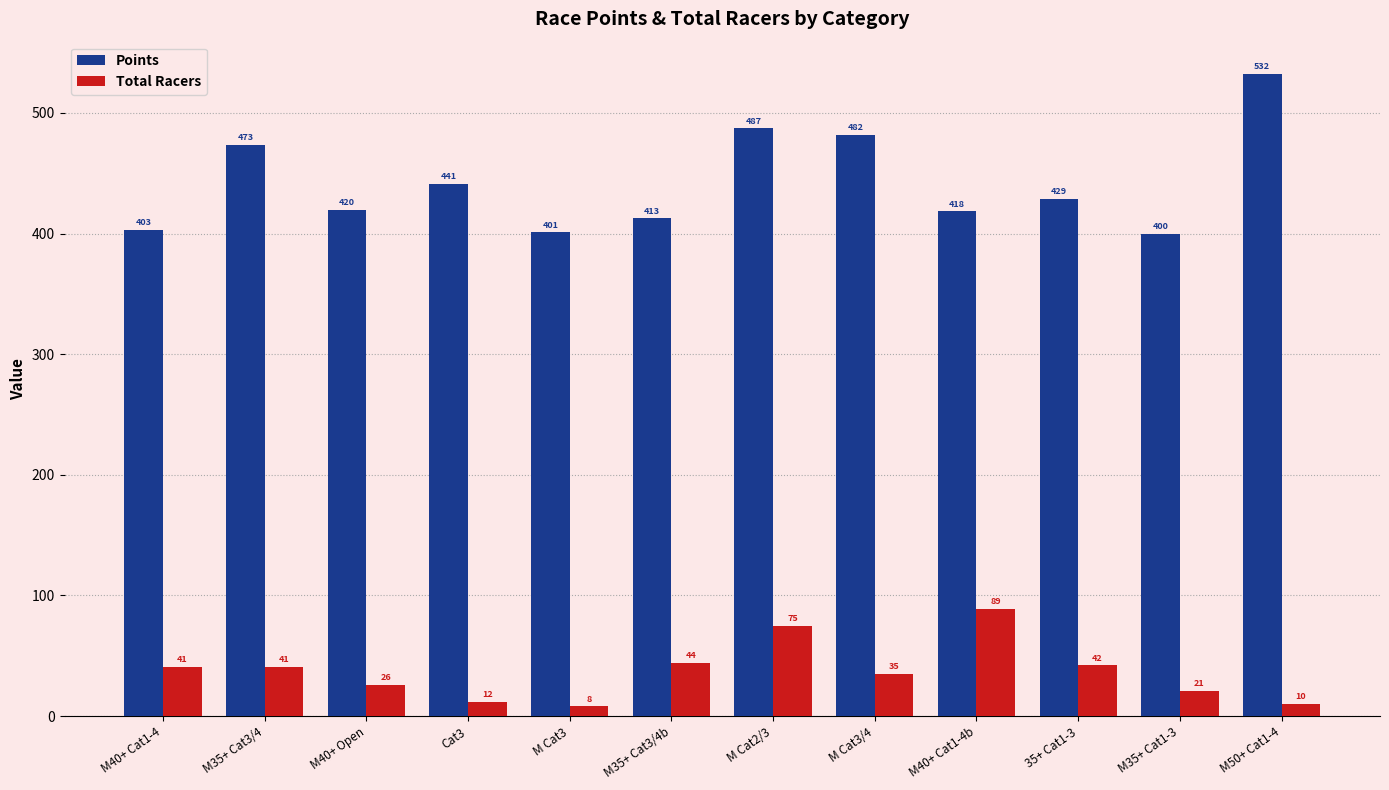

What is the spread (max minus min) of values at M50+ Cat1-4?

522.5